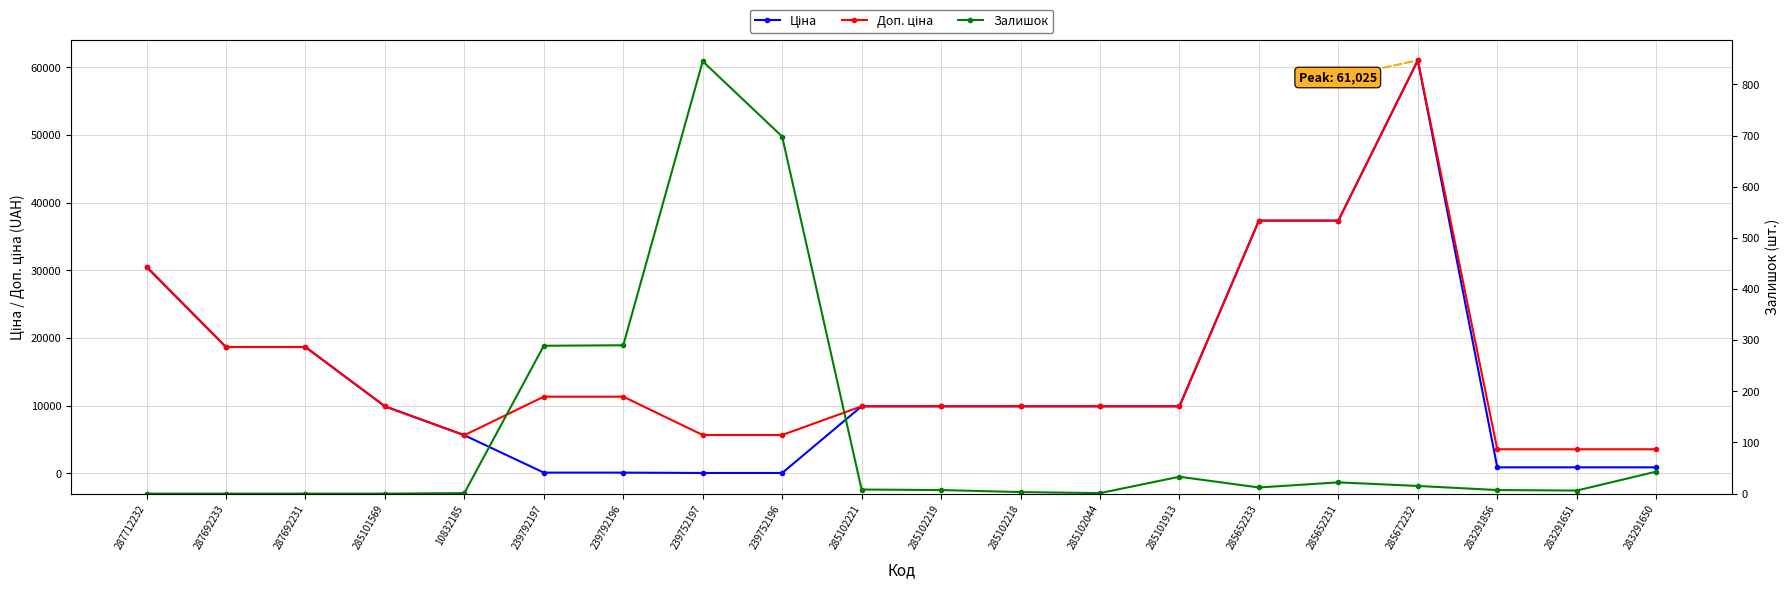

Which category has the highest value in the Залишок series?

239752197